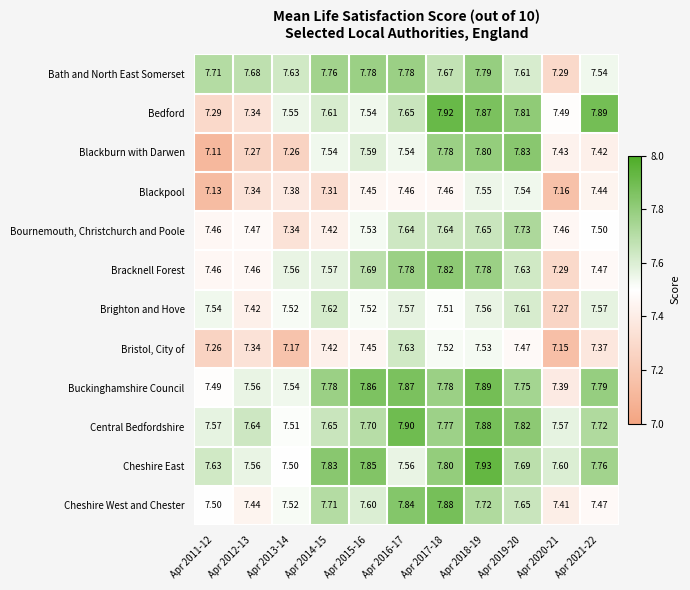

Between Apr 2011-12 and Apr 2015-16, which series saw the biggest shift?

Blackburn with Darwen